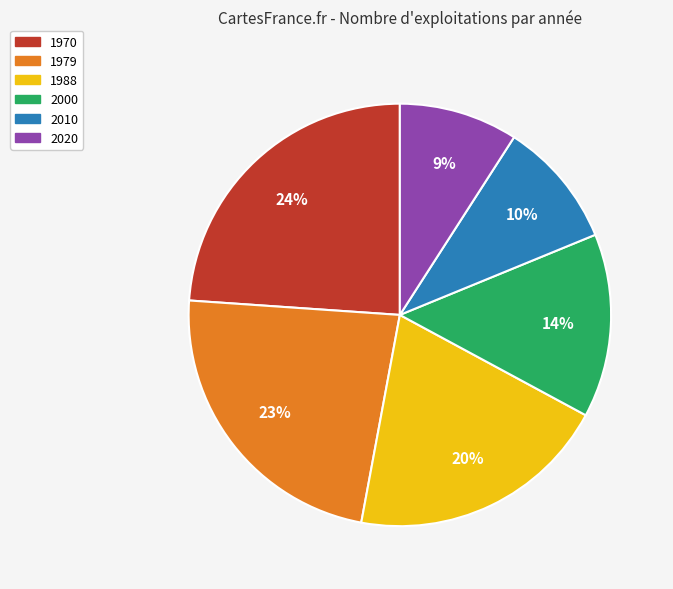

To the nearest percent, what is the difference between the 1970 and 2020 slice percentages?

15%